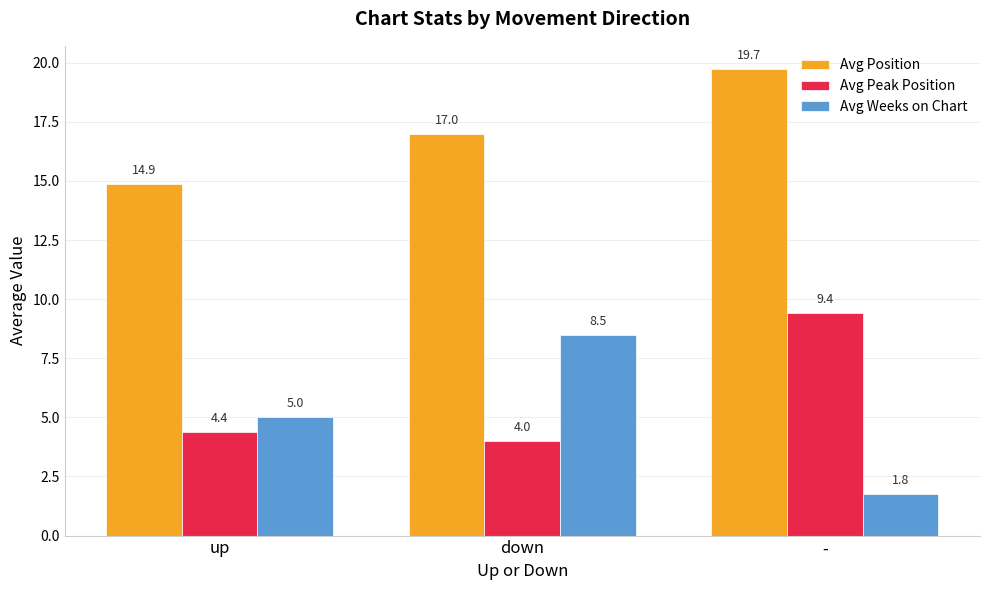

What is the label of the 3rd bar from the left?

-